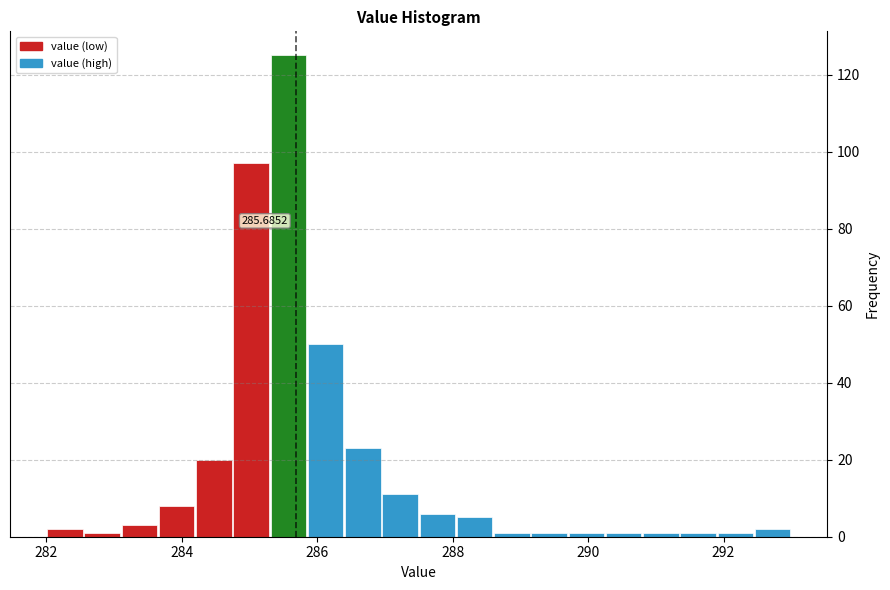

Read against the x-axis, roughly where is the centre of the tallest bar?

285.6